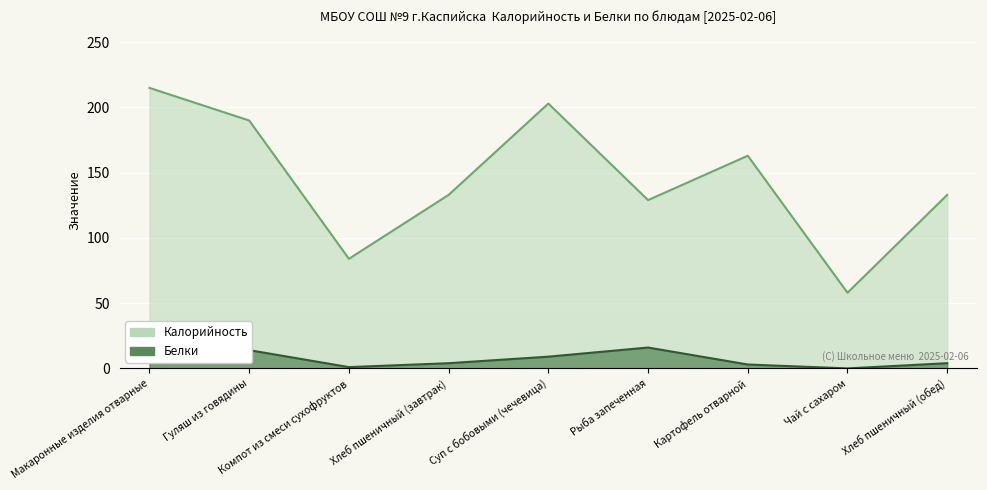

How many series are shown in this chart?

2